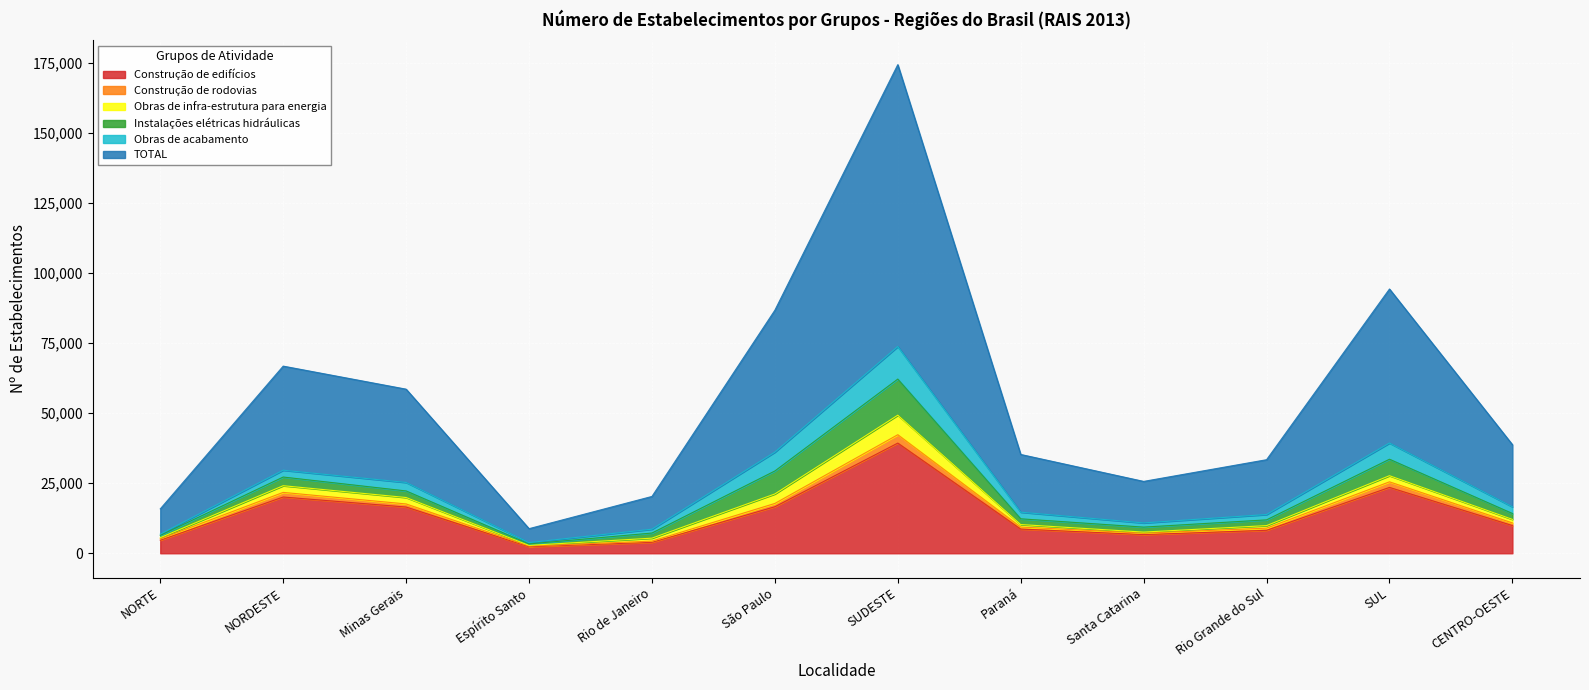

What position from the right is Paraná?

5